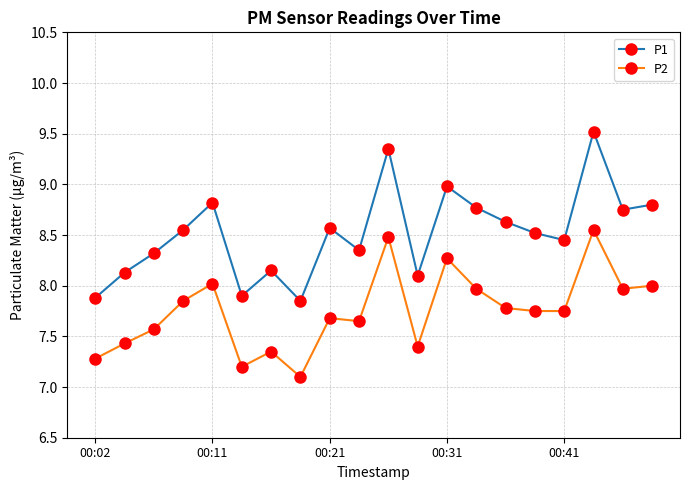

What is the difference between the second highest and minimum values in the P2 series?

1.4